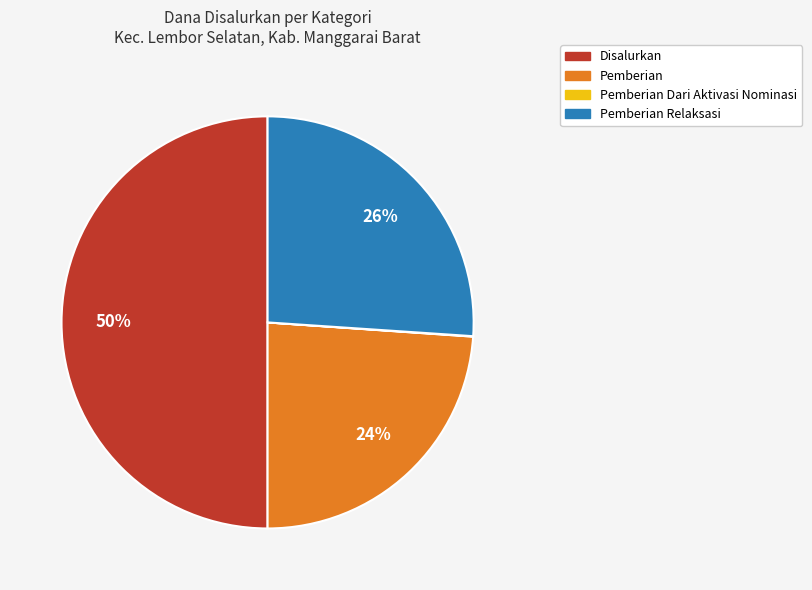

To the nearest percent, what is the difference between the largest and smallest slice percentages?

50%